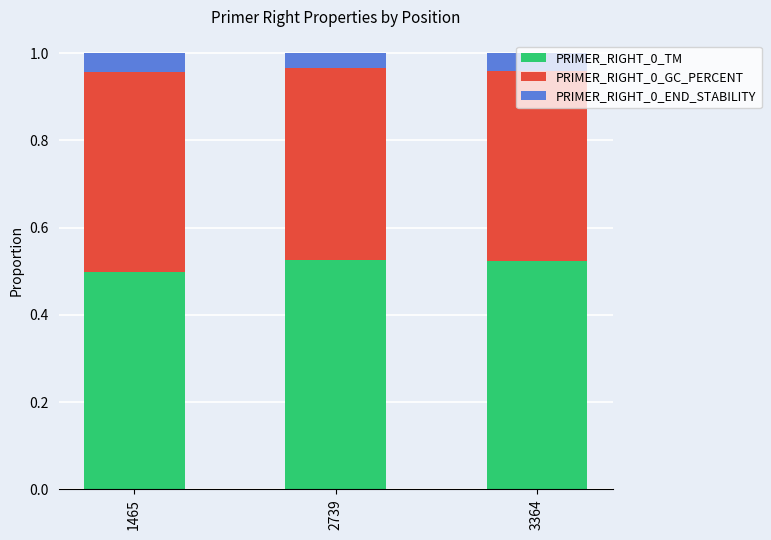

Which category has the lowest value in the PRIMER_RIGHT_0_TM series?

1465